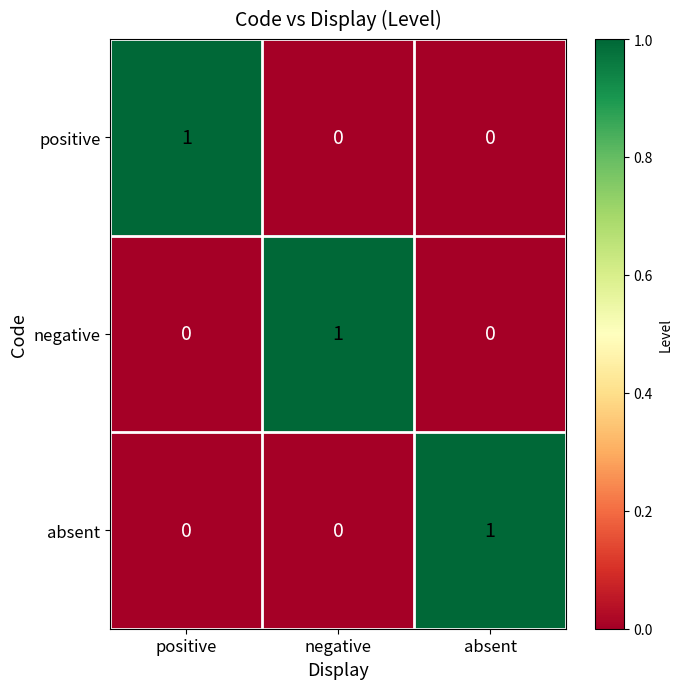

What is the spread (max minus min) of values at positive?

1